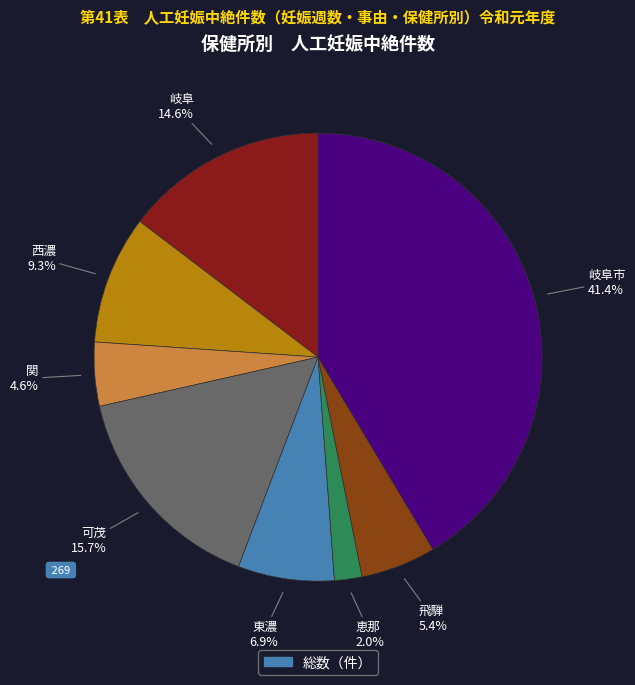

Does any single category account for the majority?

No